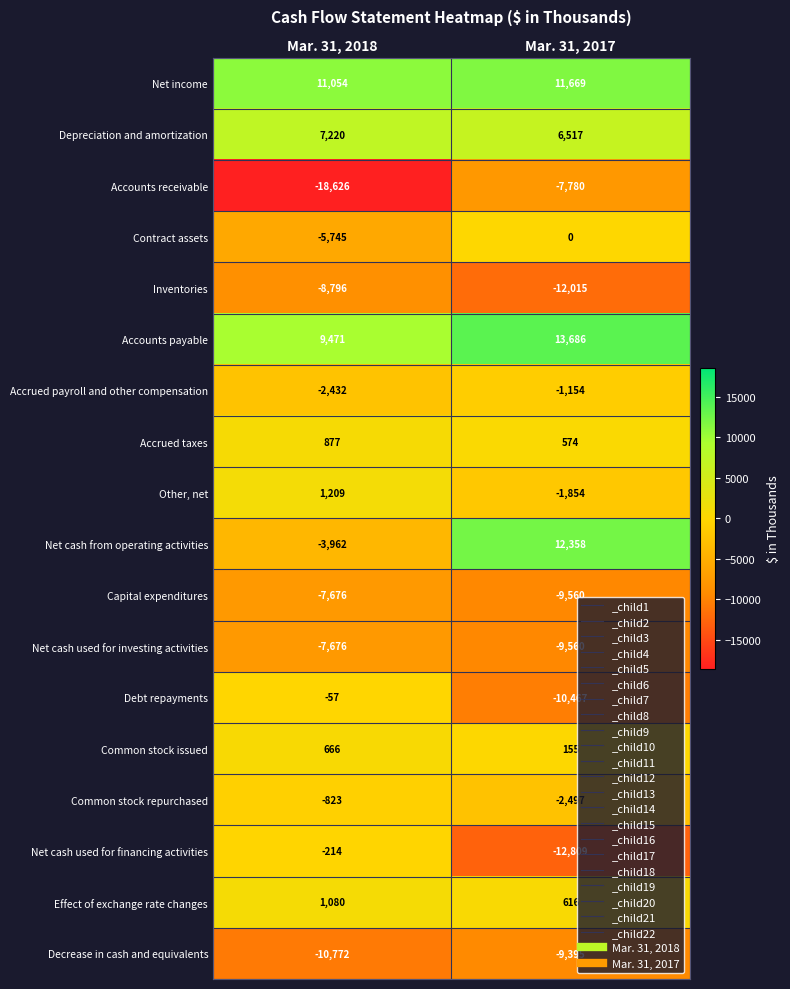

Is it true that Net cash used for investing activities equals -2046 at Mar. 31, 2017?

False